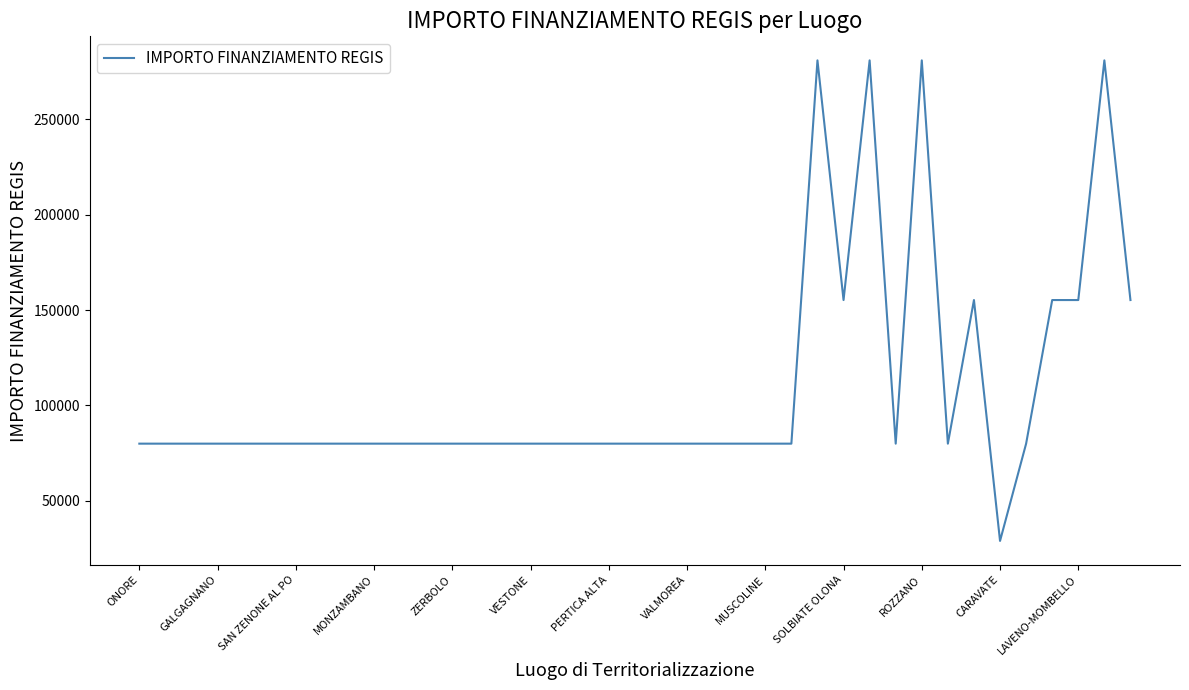

Does the chart have visible grid lines?

No